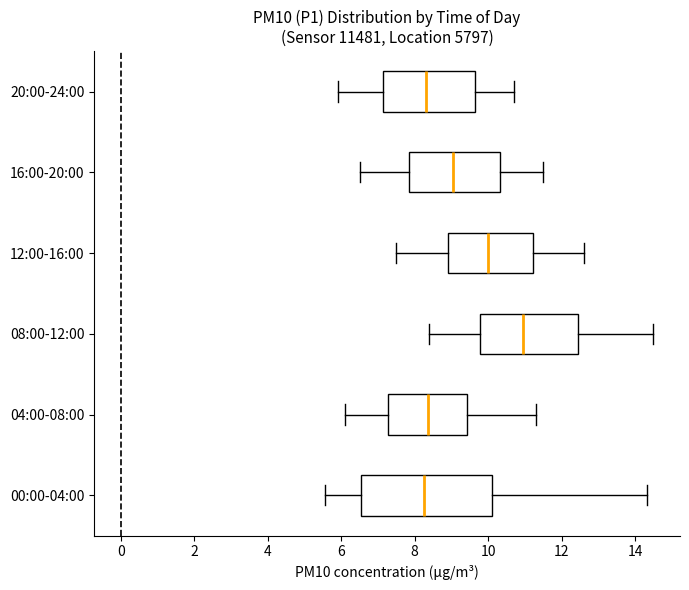

Reading bottom to top, transcribe this box plot: for each box, give where its median line is, the range the box spans, and where its two whiskers end, as read against the x-axis. The values are not printed on the chart, so give them approximately, as read against the axis.

00:00-04:00: median 8.2, box 6.6 to 10.2, whiskers 5.6 to 14.4
04:00-08:00: median 8.4, box 7.2 to 9.4, whiskers 6.2 to 11.4
08:00-12:00: median 11.0, box 9.8 to 12.4, whiskers 8.4 to 14.6
12:00-16:00: median 10.0, box 9.0 to 11.2, whiskers 7.6 to 12.6
16:00-20:00: median 9.0, box 7.8 to 10.4, whiskers 6.6 to 11.6
20:00-24:00: median 8.4, box 7.2 to 9.6, whiskers 6.0 to 10.8